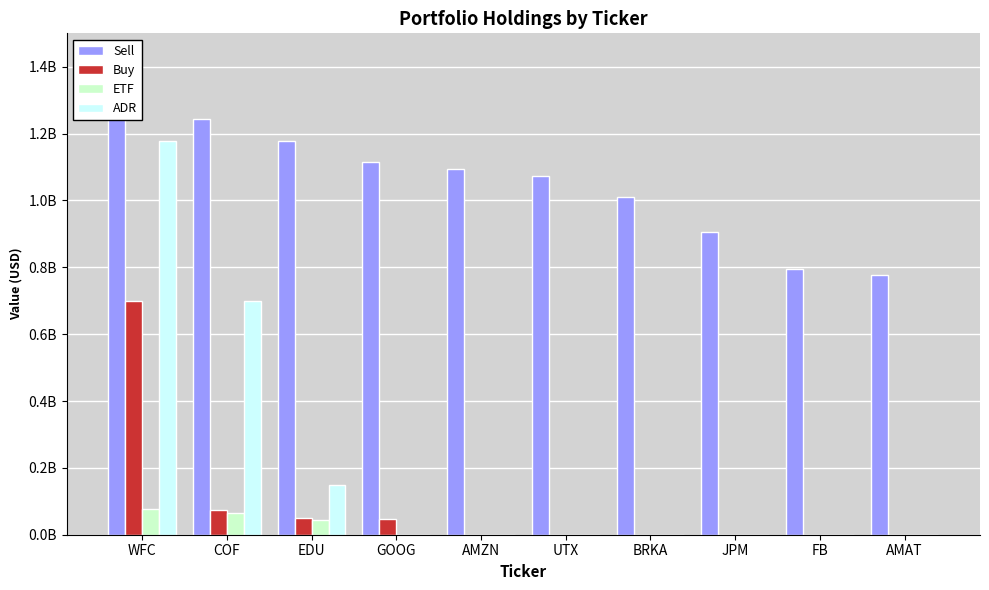

What is the total value across all series at BRKA?

1011583000